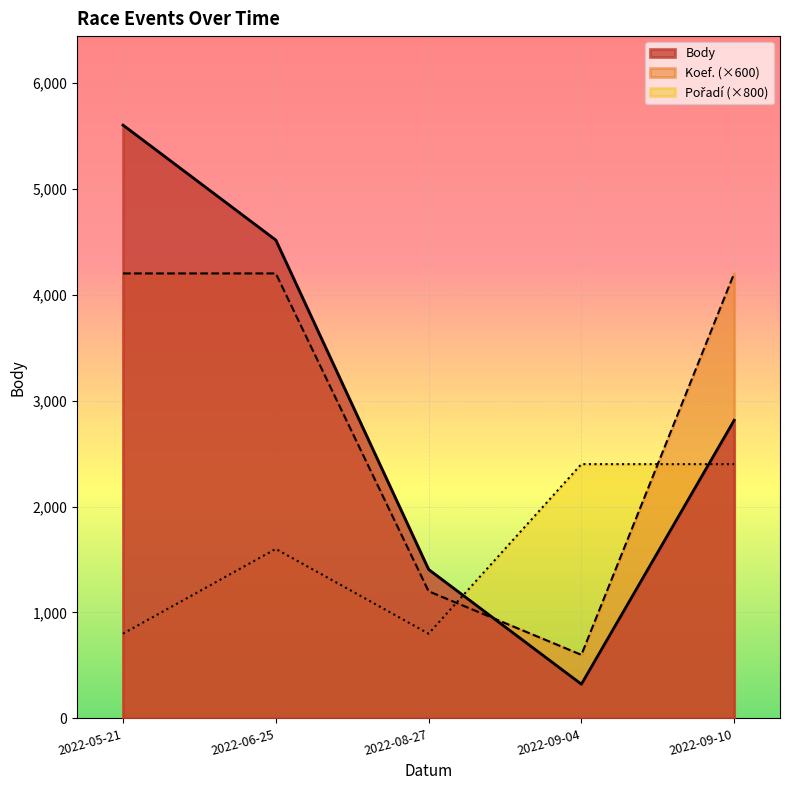

How many intersections are there between Body and Koef.?

1